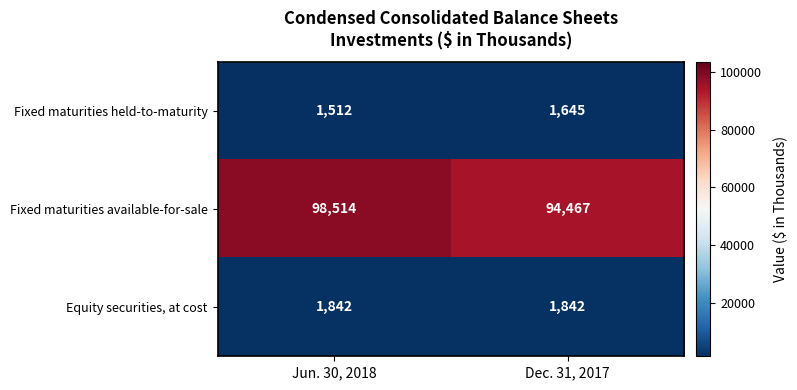

Is it true that Equity securities, at cost equals 929 at Dec. 31, 2017?

False